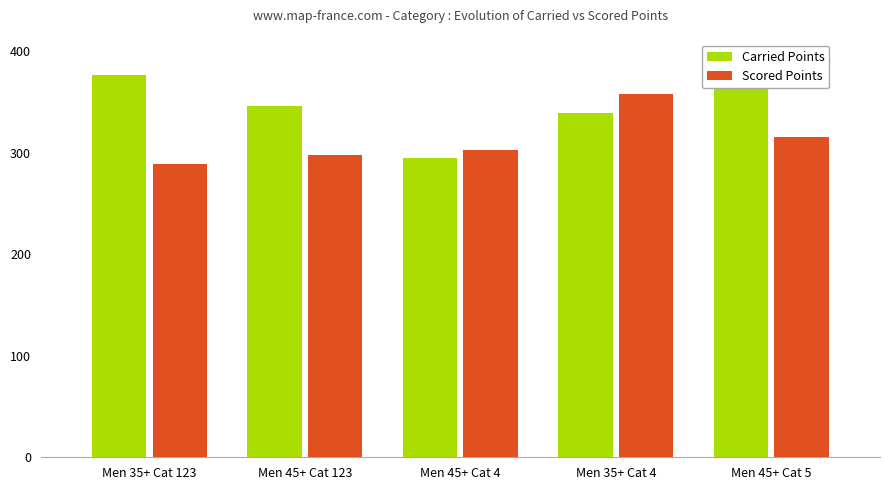

List the series in order of their peak value, lowest first.

Scored Points, Carried Points